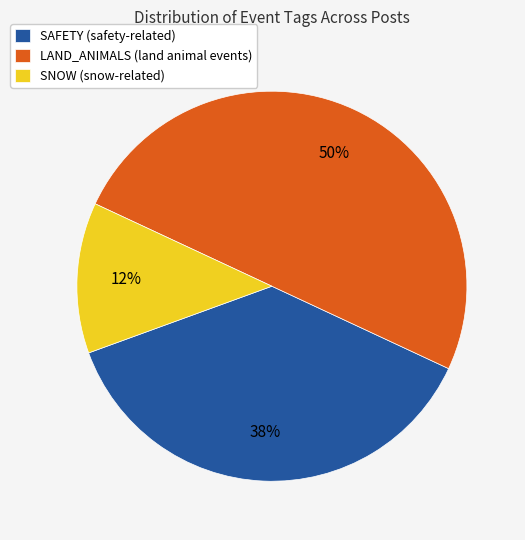

Does SAFETY represent more than half of the total?

No